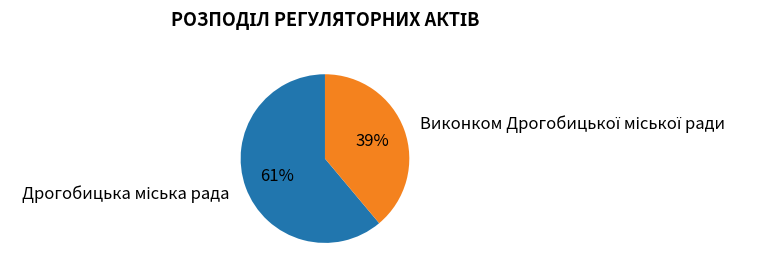

Is there any slice that represents more than half of the pie?

Yes